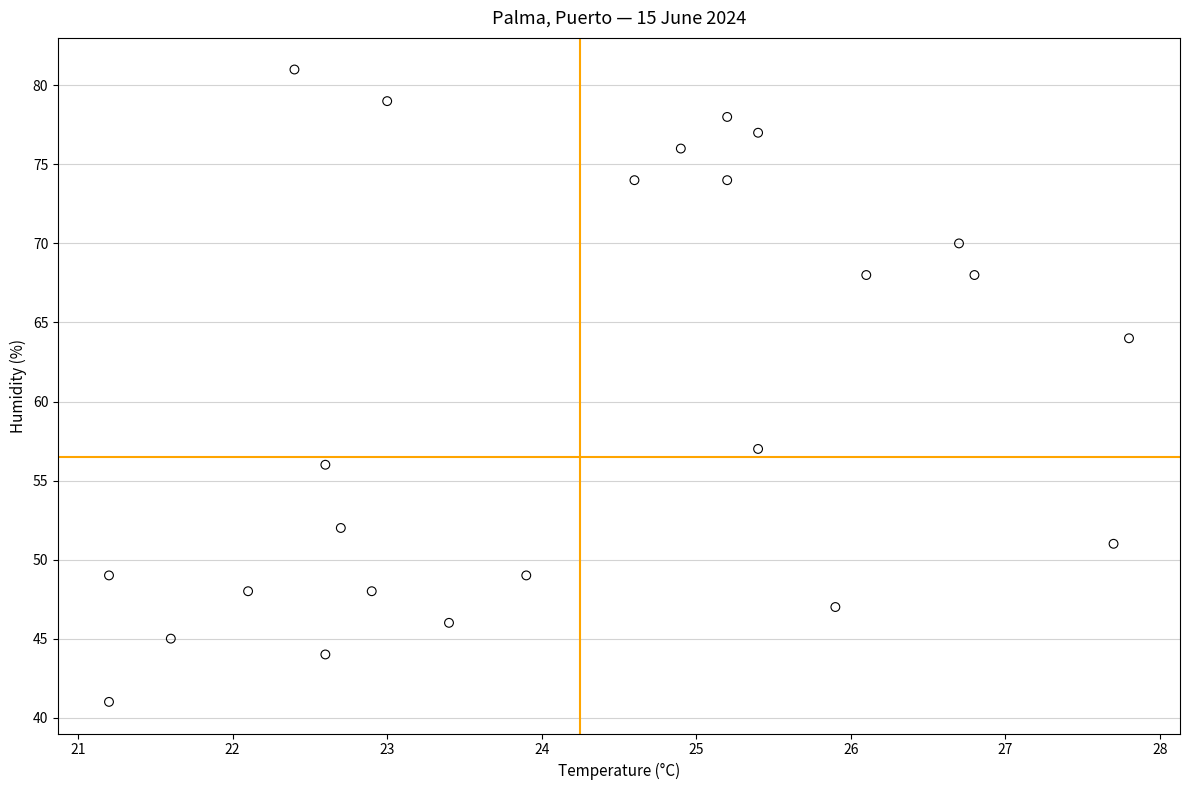

What Y value in the scatter plot is closest to 61?

64